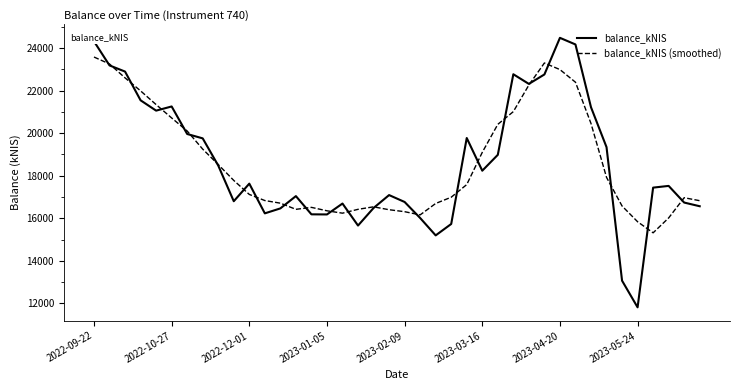

List the series in order of their peak value, highest first.

balance_kNIS, balance_kNIS (smoothed)